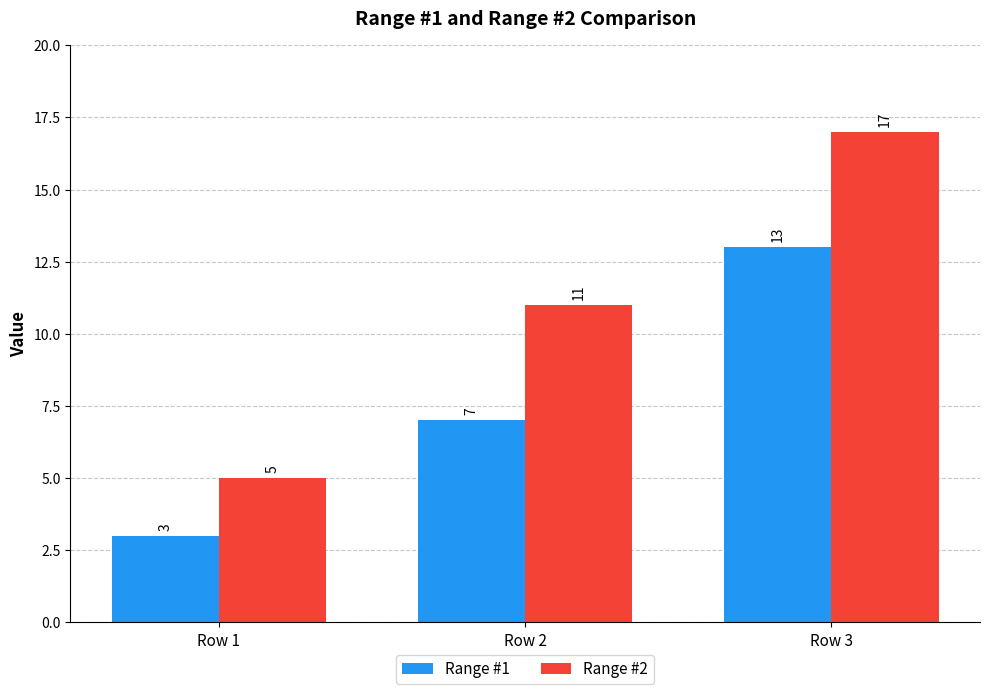

Reading right to left, what are all the values shown in this chart?

Range #1: Row 3=13	Row 2=7	Row 1=3
Range #2: Row 3=17	Row 2=11	Row 1=5